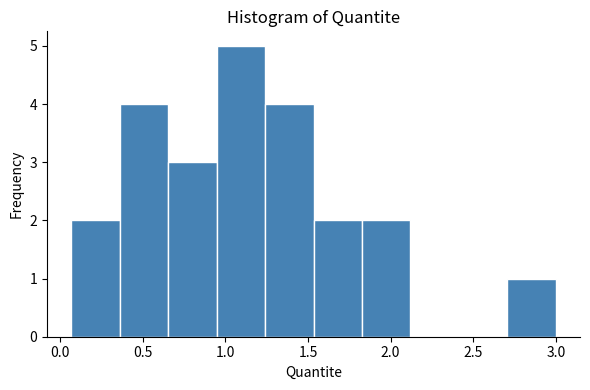

What is the height of the bar covering 0.05 to 0.35 on the x-axis? Neither the bar edges nor the heights are printed on the chart, so give them approximately, as read against the axes.

2